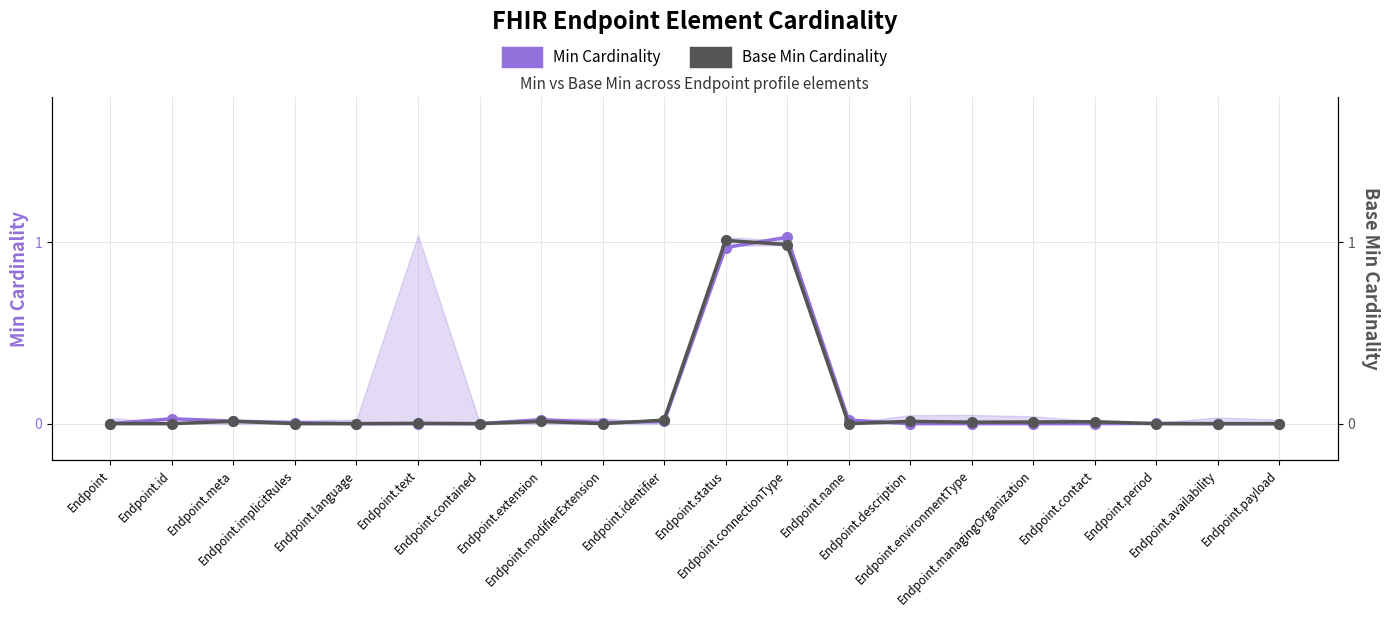

The value of Min Cardinality at Endpoint is 0.7. True or false?

False